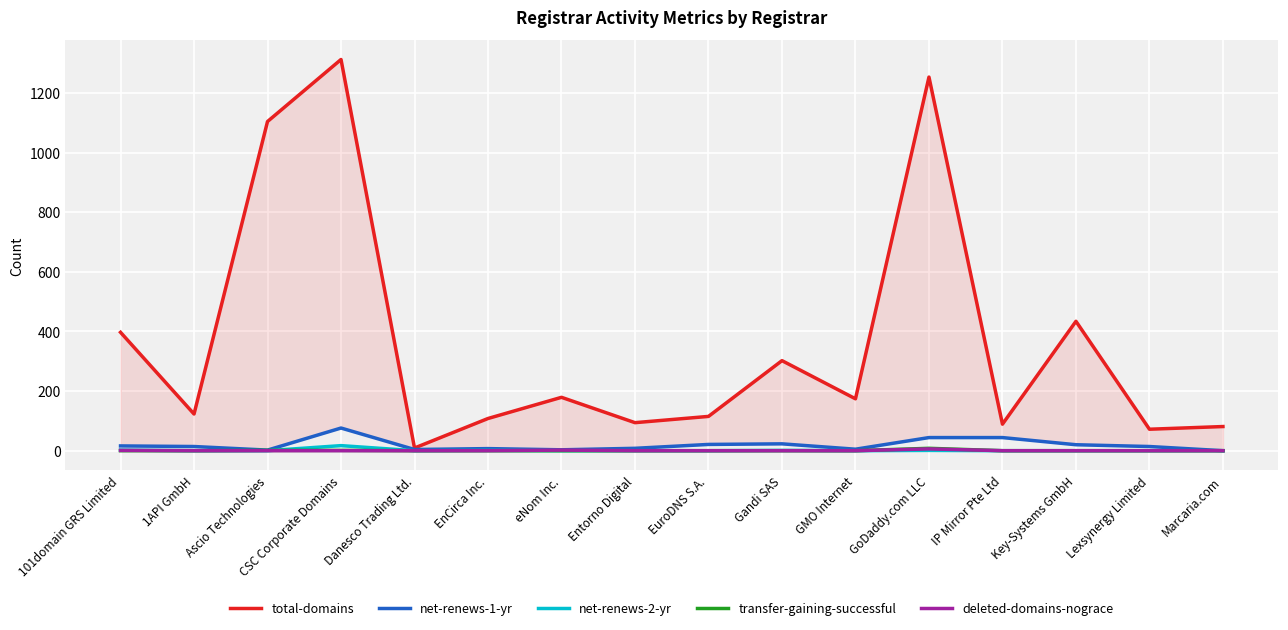

True or false: net-renews-1-yr has more than 1 points higher than both neighbors.

True